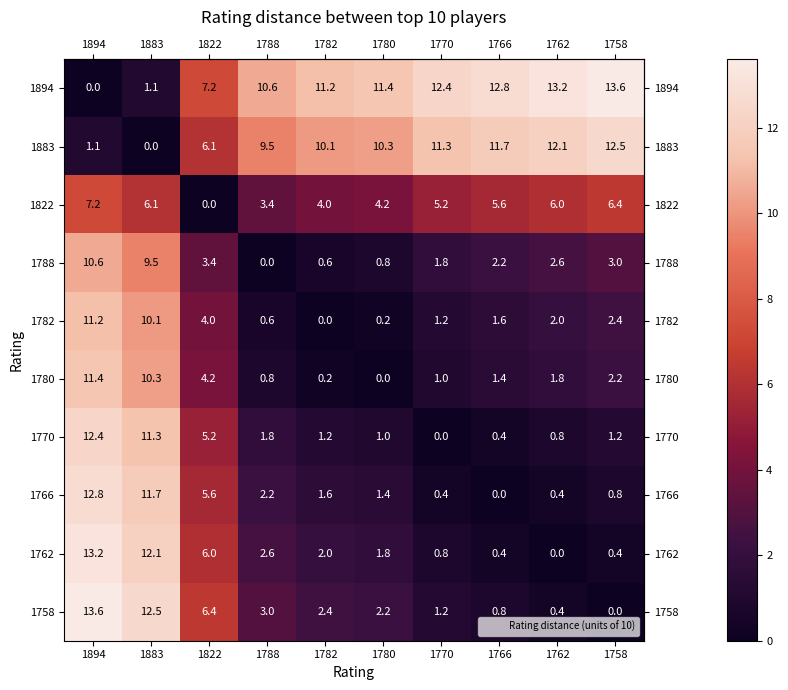

Where is 1758 nearest to the value 6?

1822